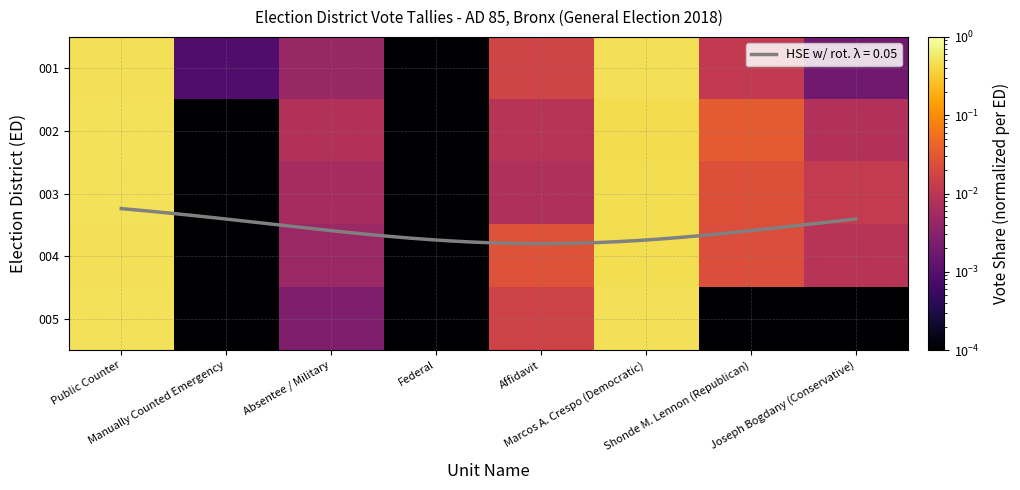

How many categories are shown in the chart?

8